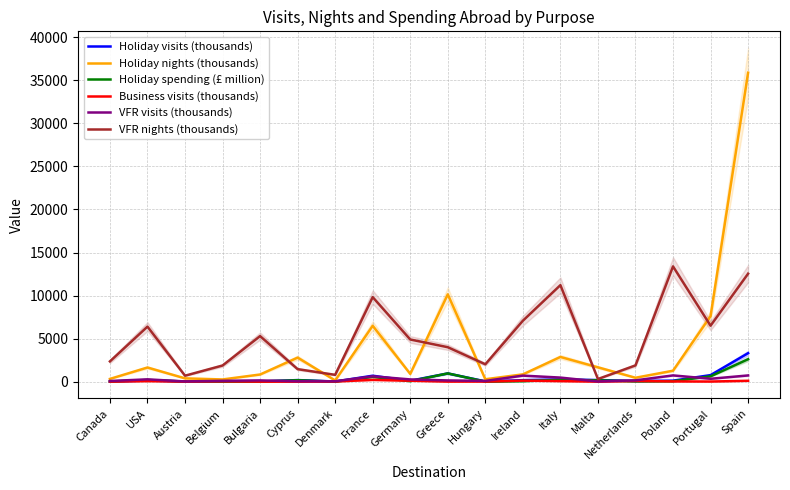

Rank the series at Canada from highest to lowest value.

VFR nights (thousands), Holiday nights (thousands), VFR visits (thousands), Holiday spending (£ million), Holiday visits (thousands), Business visits (thousands)